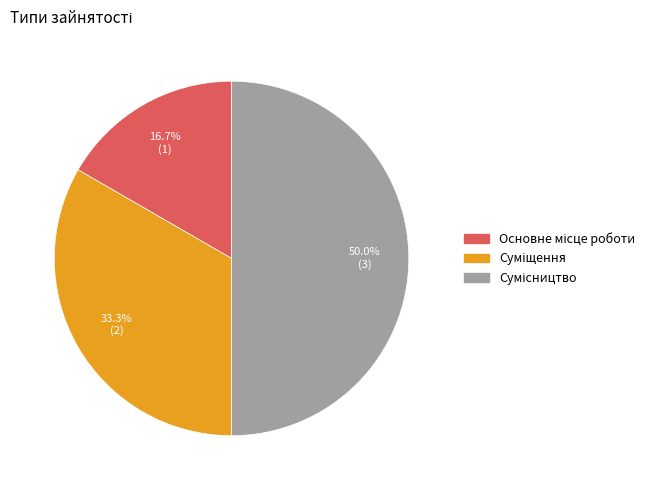

Count the number of slices in the pie.

3